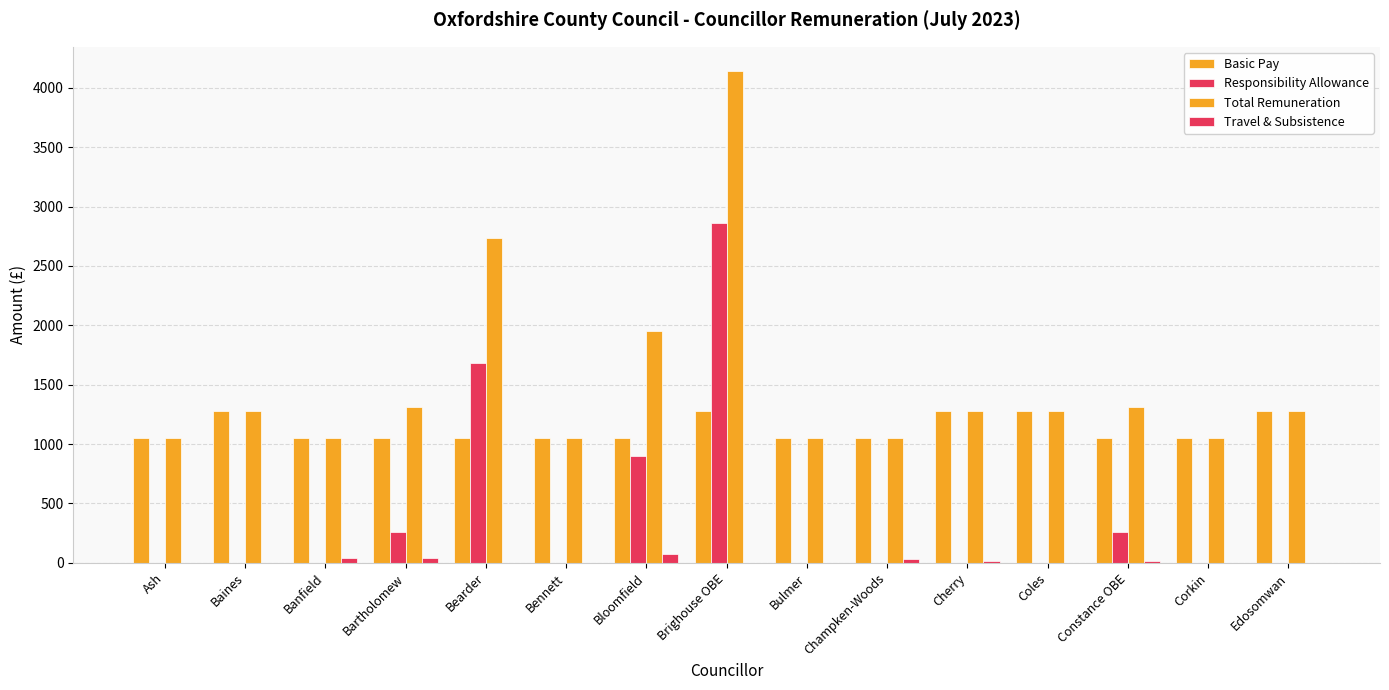

Does the chart contain stacked bars?

No